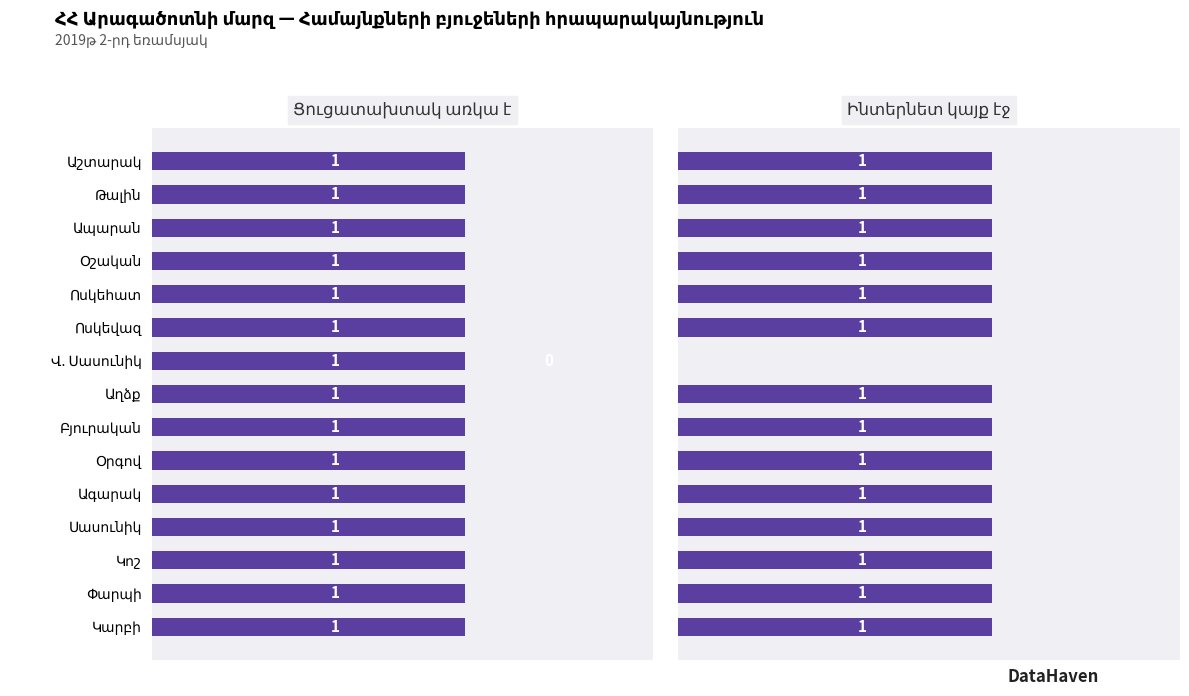

The Ինտերնետ կայք էջ series shows 1.7 at Ոսկեհատ. True or false?

False